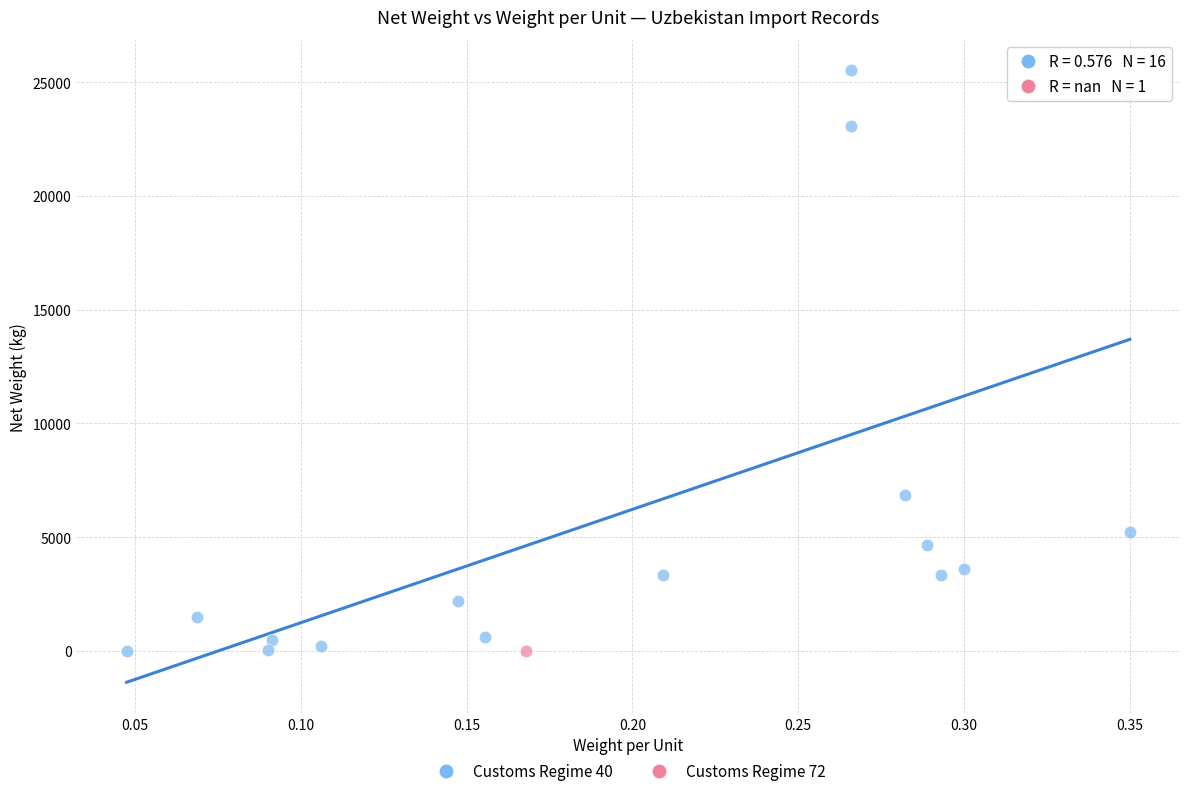

What are all the series names shown in the legend?

Customs Regime 40, Customs Regime 72